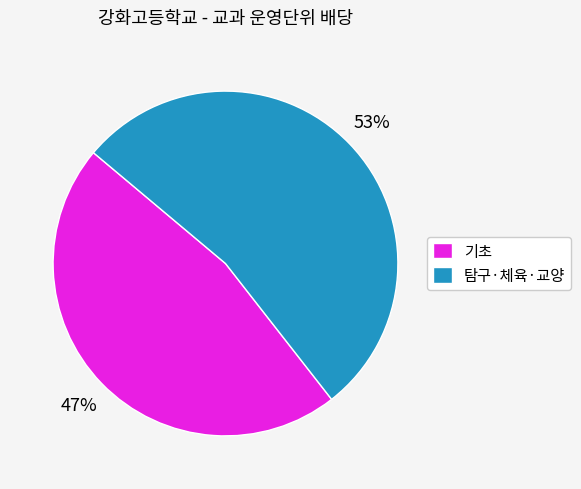

Is it true that 탐구·체육·교양 is 59% of the pie?

False